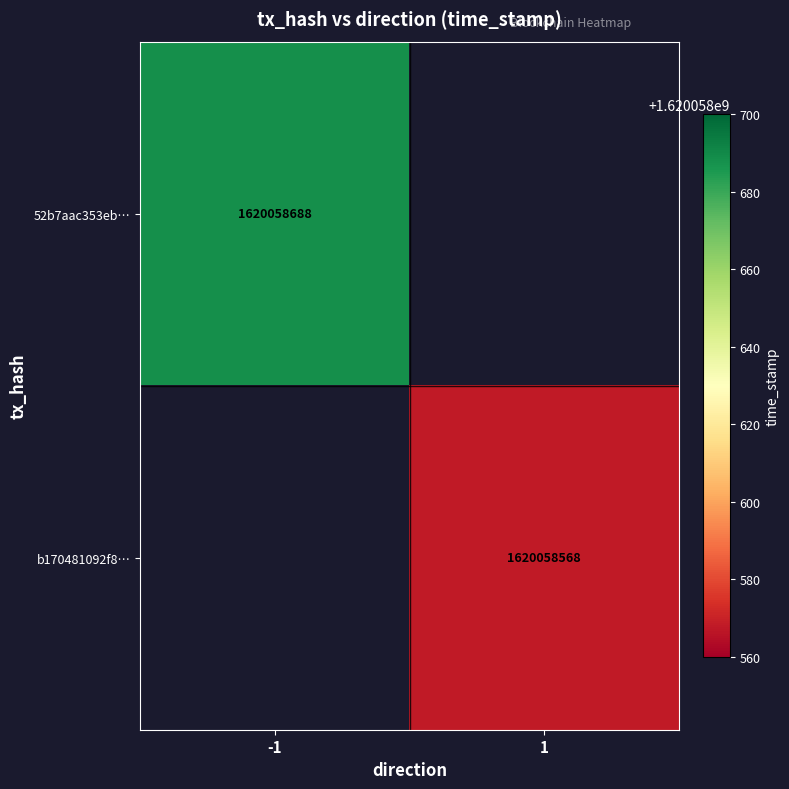

Is it true that 52b7aac353eb242e8c06e7348c2d5efad3fbe1f equals 1620058688 at time_stamp?

True